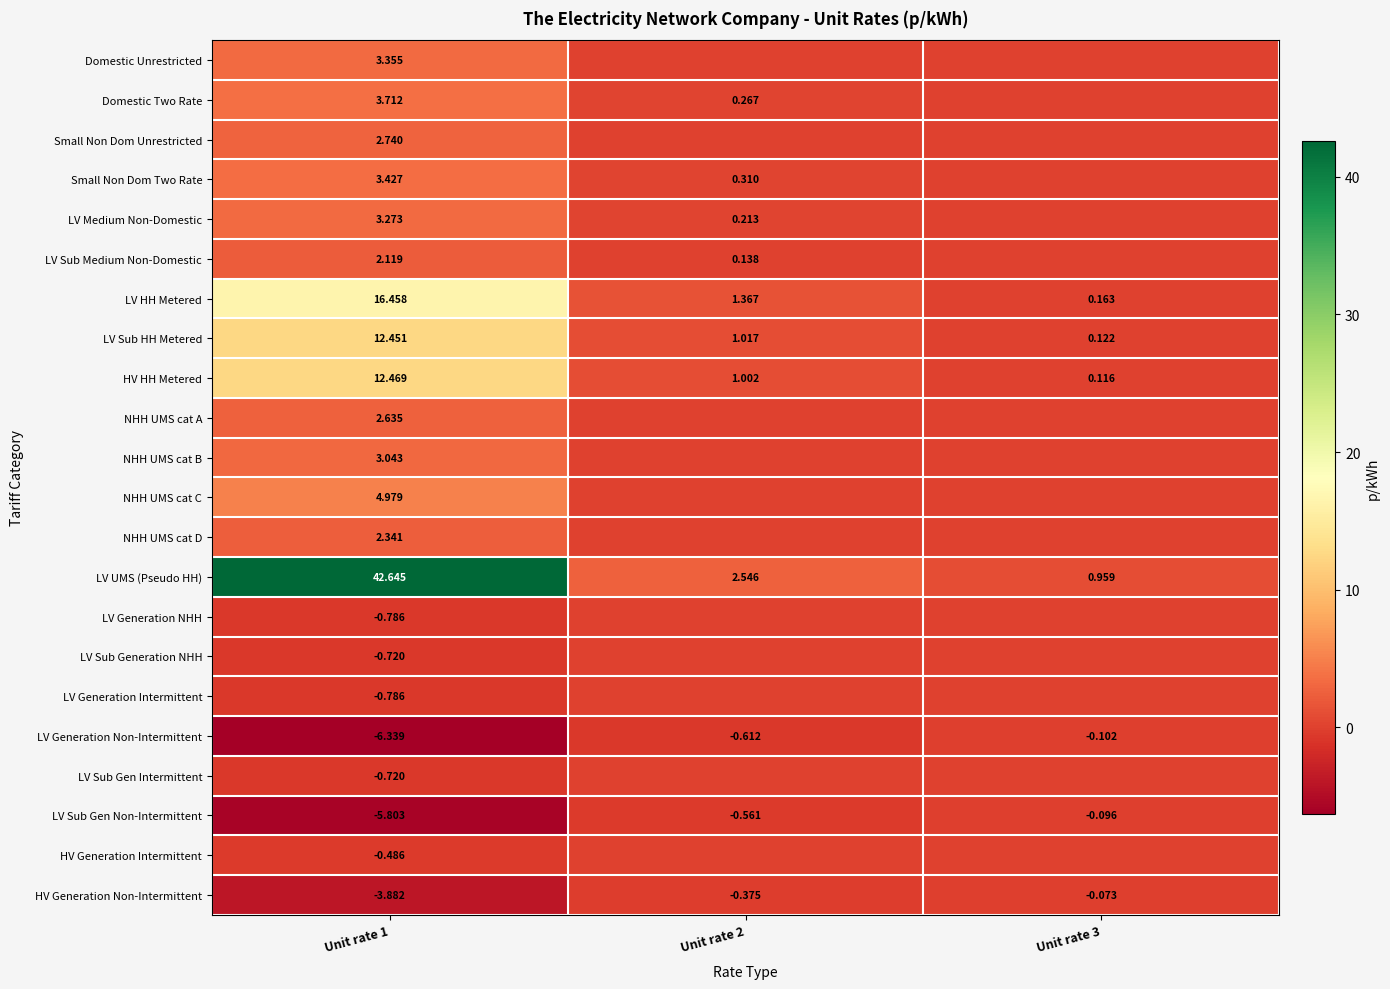

Is the value of HV HH Metered at Unit rate 1 greater than the value of HV Generation Non-Intermittent at Unit rate 2?

Yes